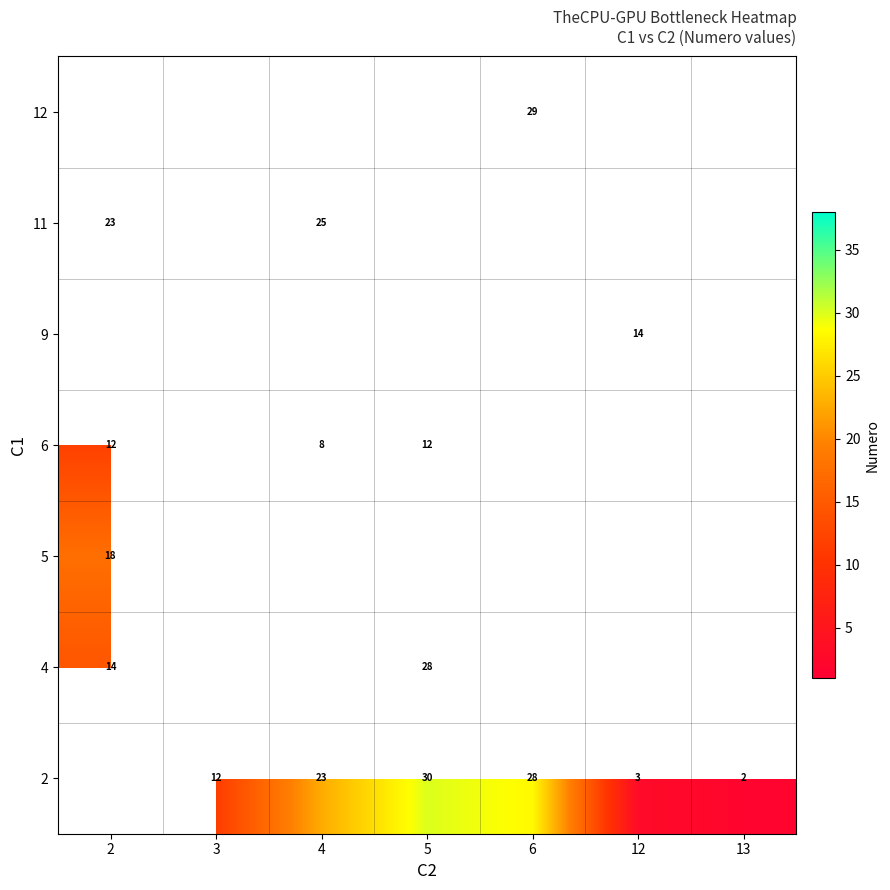

Between 4 and 13, which is larger?

4